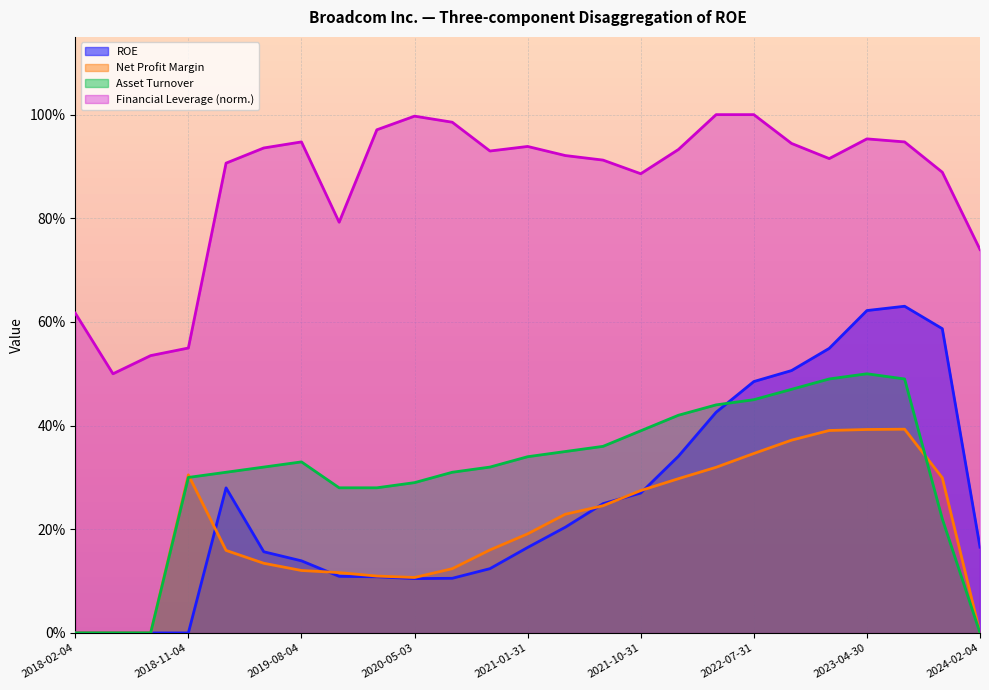

Which has a higher value, 2021-10-31 or 2024-02-04?

2021-10-31